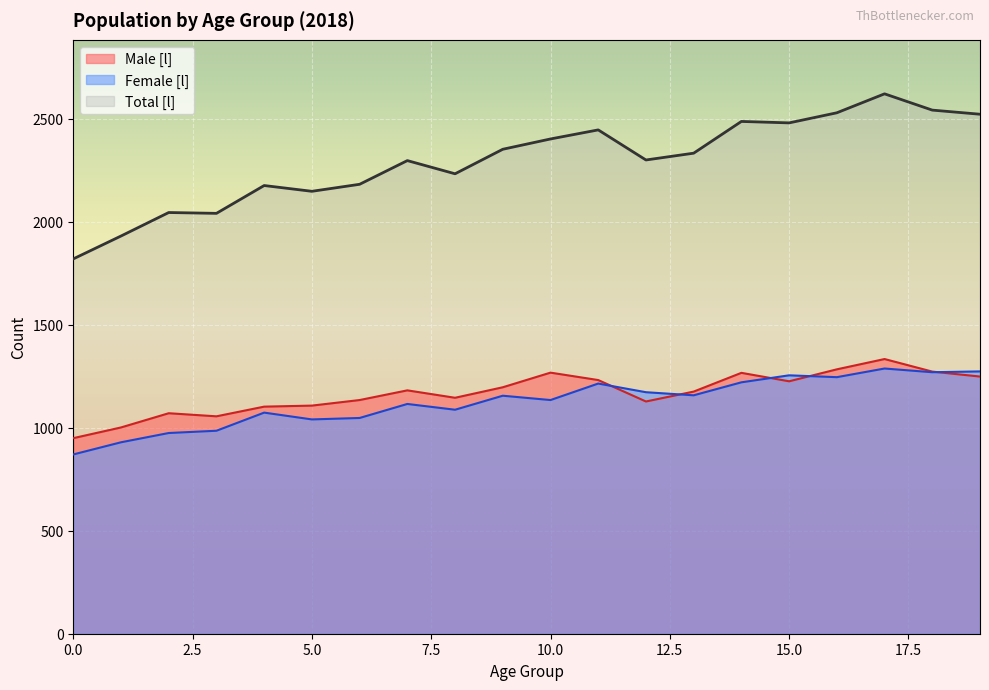

Is the value of Total [l] at 4 greater than the value of Female [l] at 14?

Yes